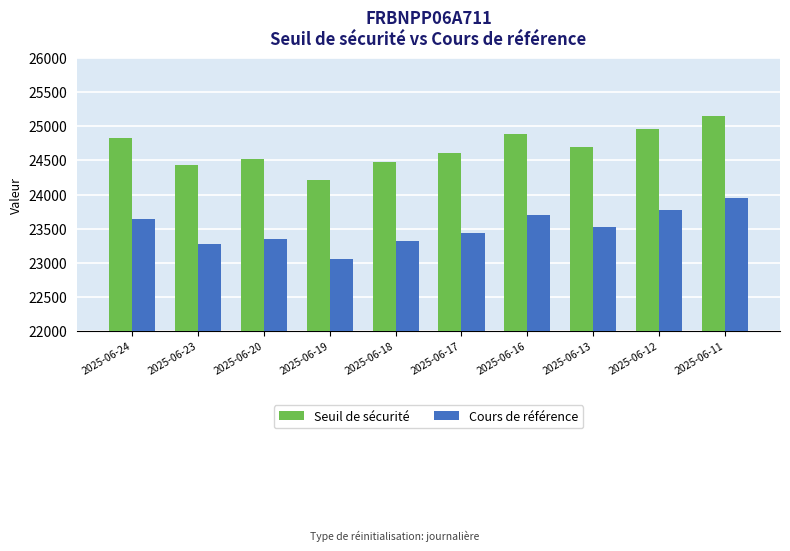

What is the average value of the Seuil de sécurité series?

24675.7